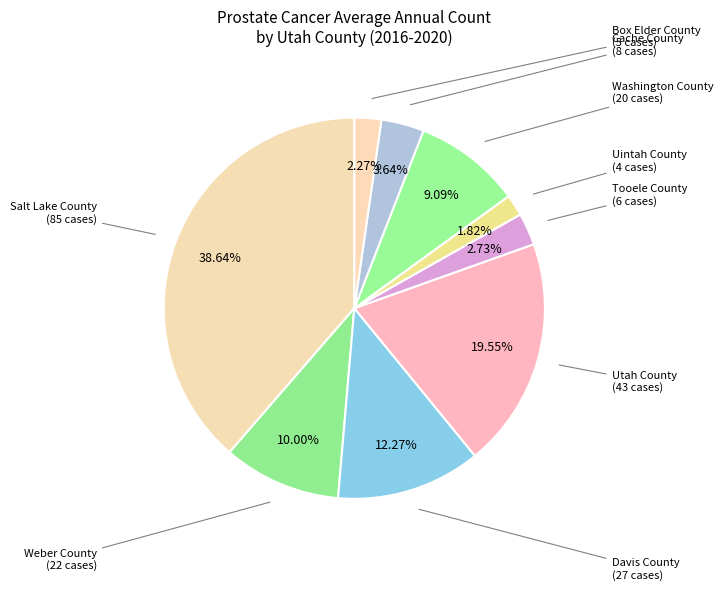

What is the largest slice in the pie chart?

Salt Lake County